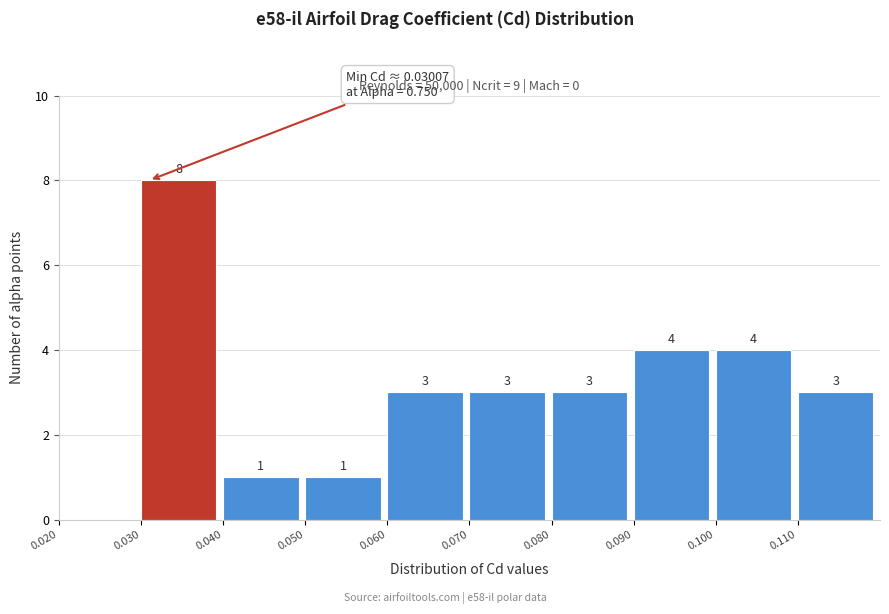

Which range on the x-axis has the tallest bar?

0.03 to 0.04